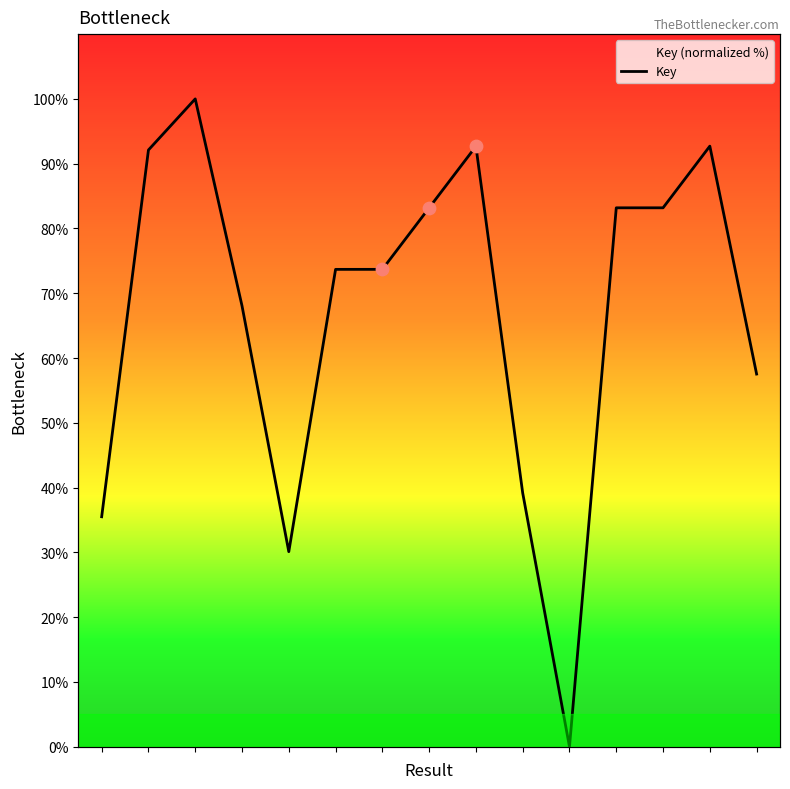

What is the change in value from 5 to 14?

-16.2